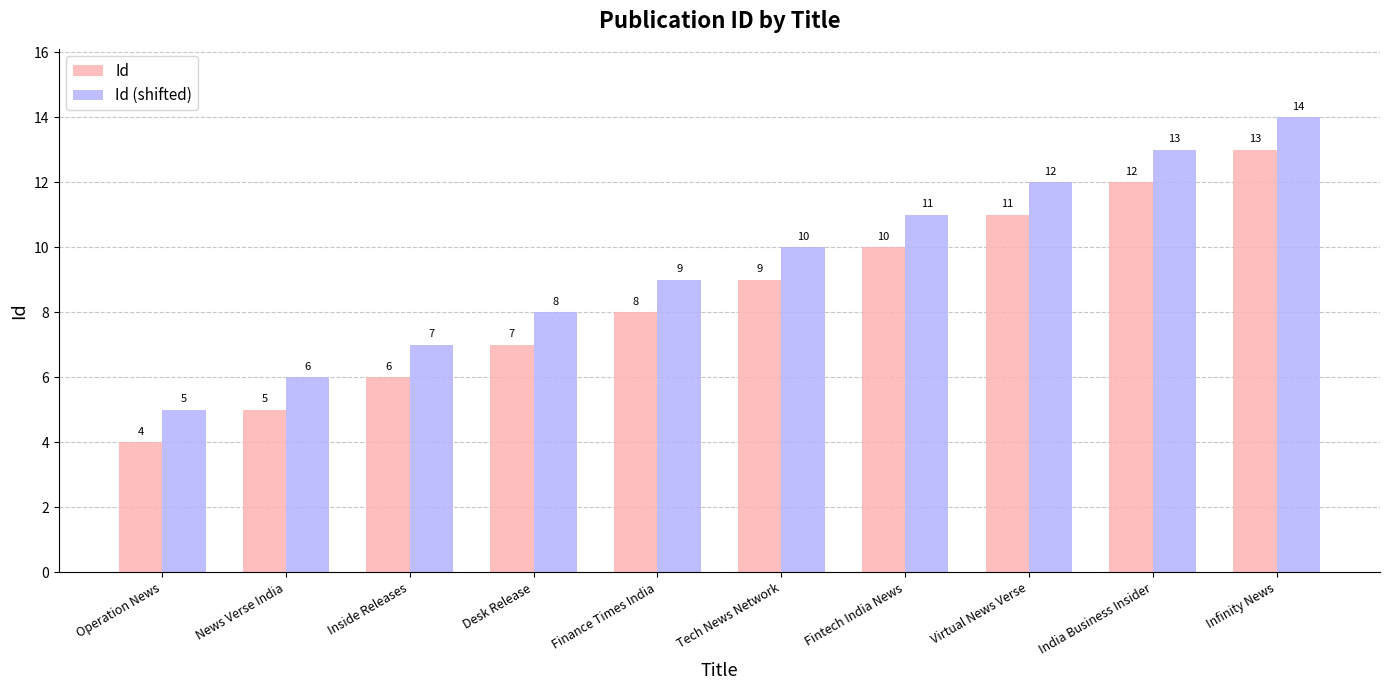

The value of Id (shifted) at India Business Insider is 23. True or false?

False